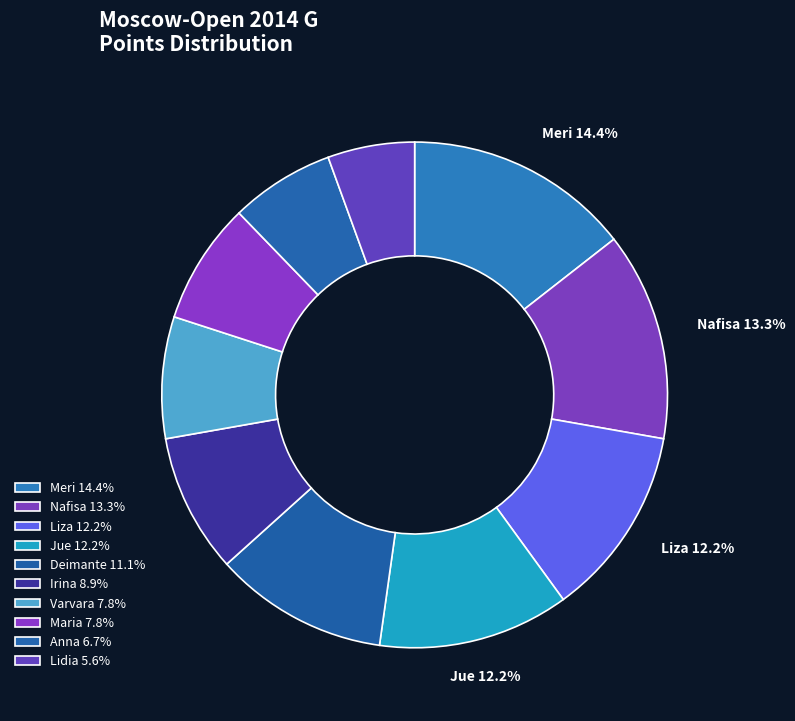

How many slices are in this pie chart?

10